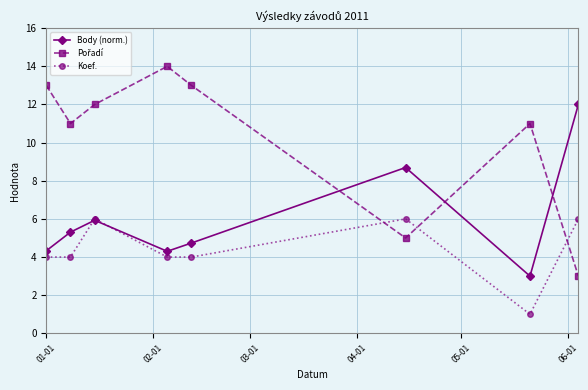

At how many categories does at least one series exceed 7?

8